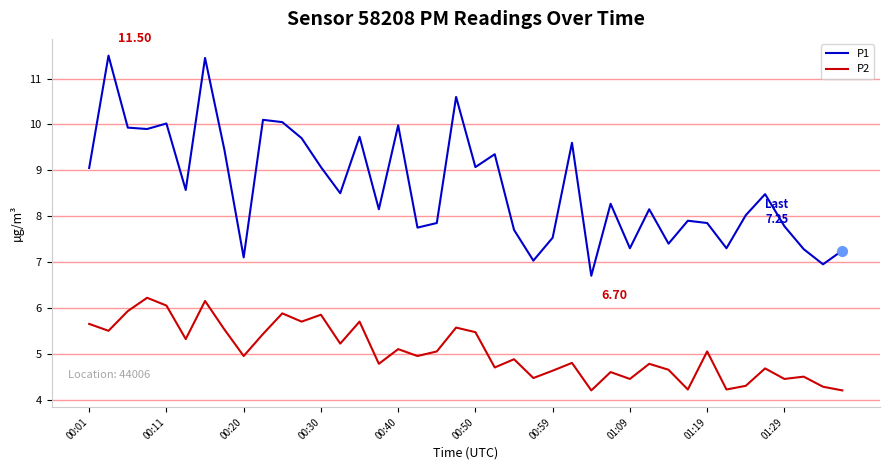

What is the difference between the maximum and minimum values in the P1 series?

4.8